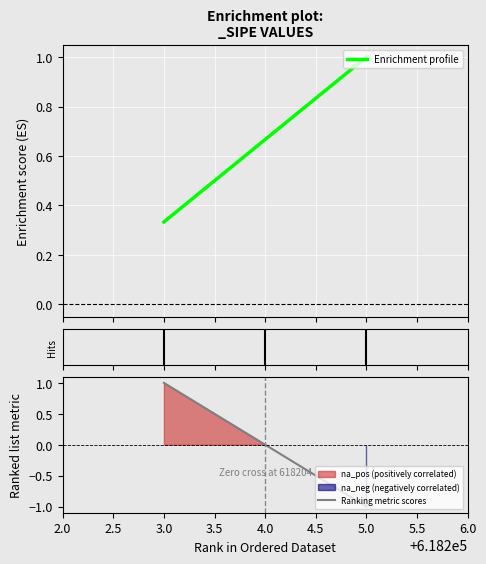

List the series in order of their peak value, lowest first.

Enrichment profile, Ranking metric scores